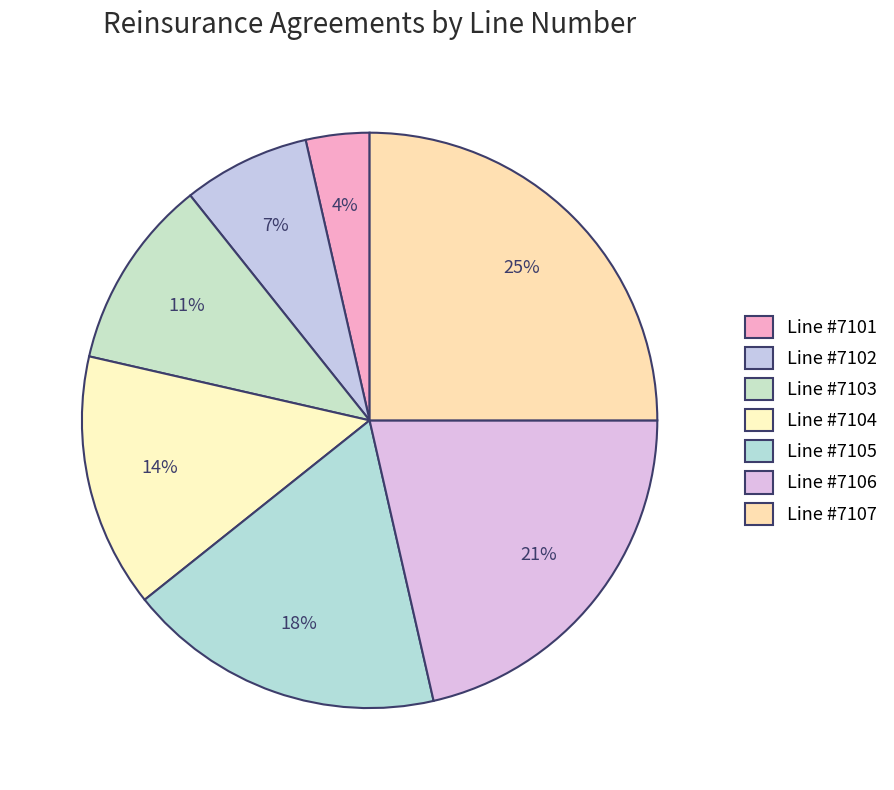

Count the number of slices in the pie.

7